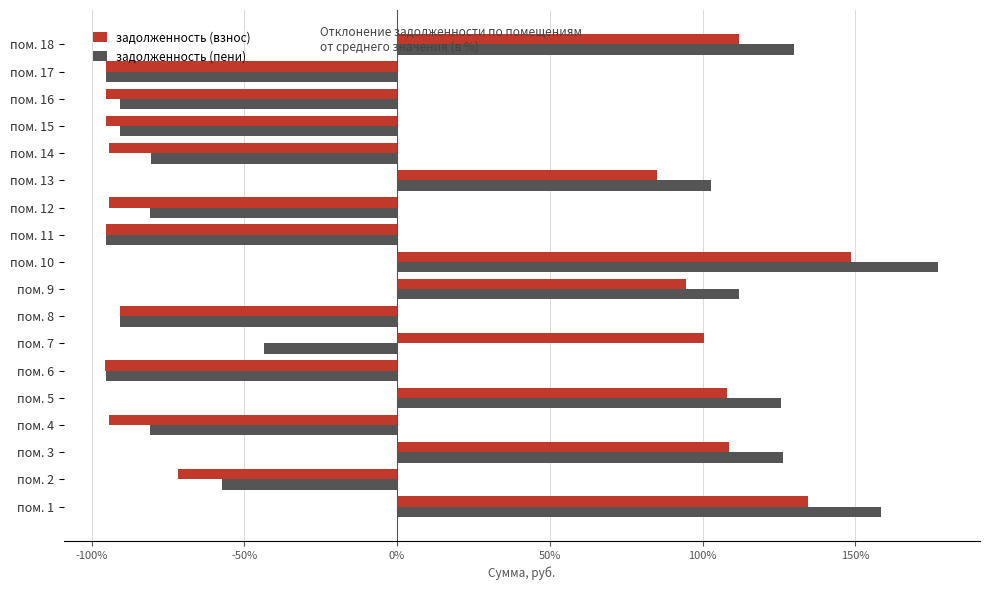

Which series has the largest range (max minus min)?

задолженность (пени)